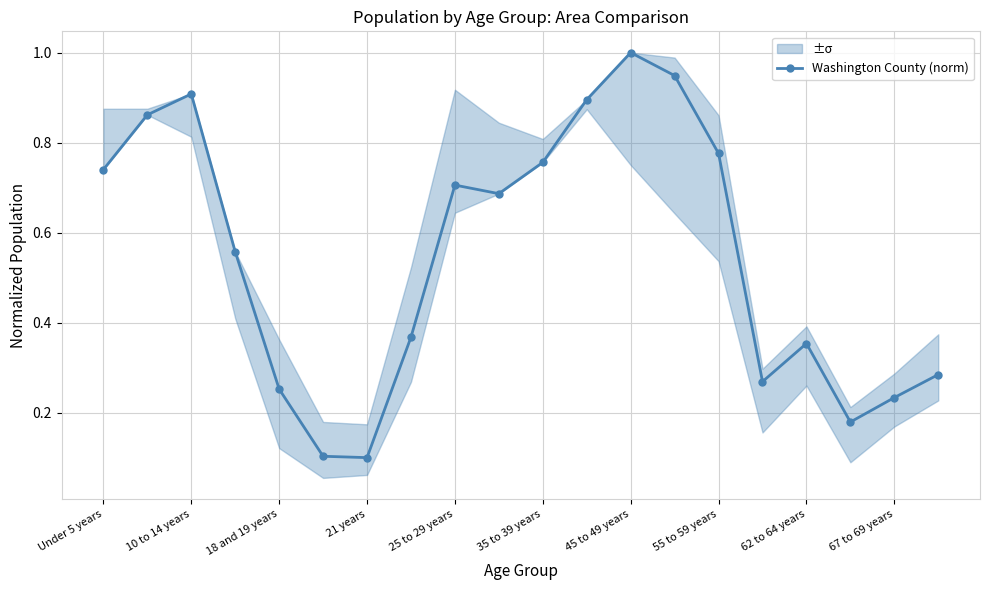

Does the chart display data point markers on the line(s)?

Yes